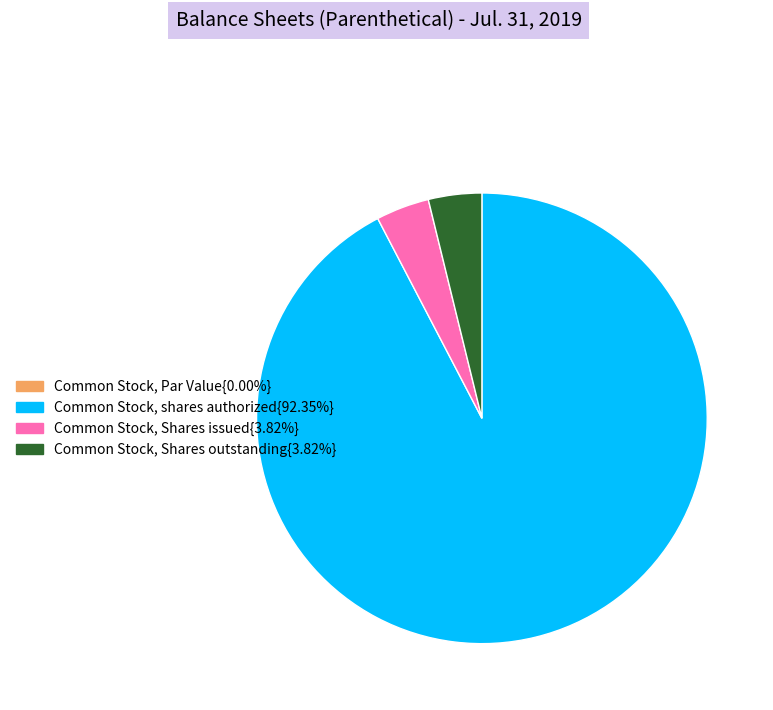

Is there any slice that represents more than half of the pie?

Yes